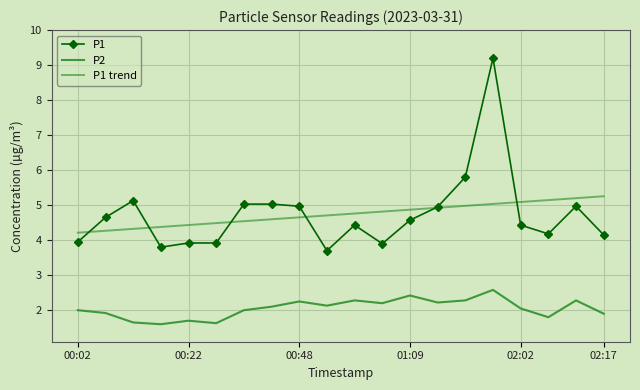

How many values in the P1 series exceed 4?

14